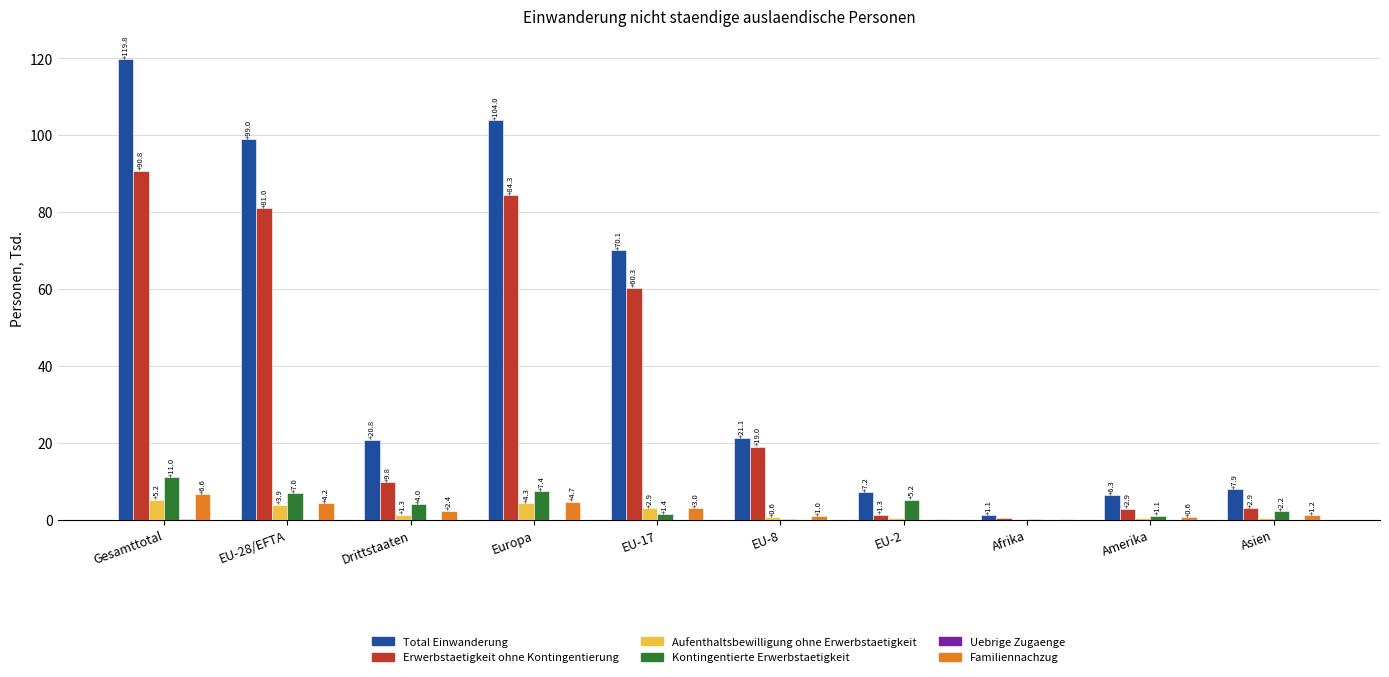

What is the greatest value displayed?

119.8